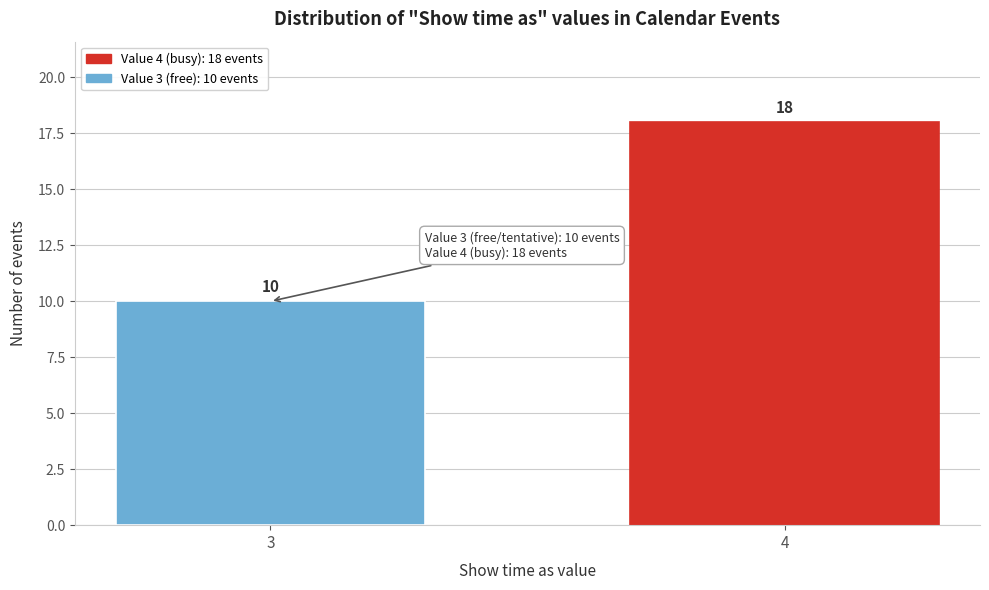

Reading right to left, list all the values displayed in this chart.

18	10